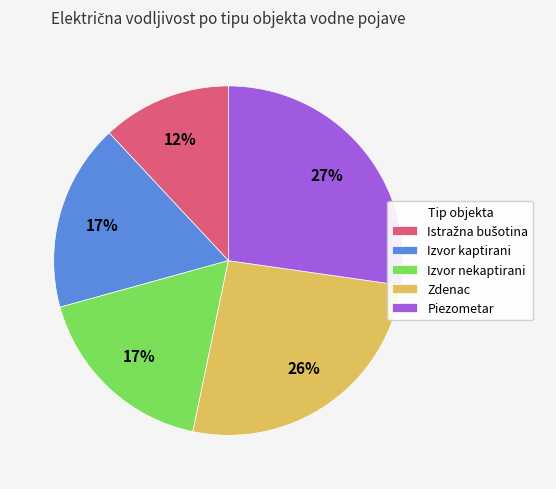

Approximately how many times larger is the value at Izvor nekaptirani compared to Izvor kaptirani?

1.0